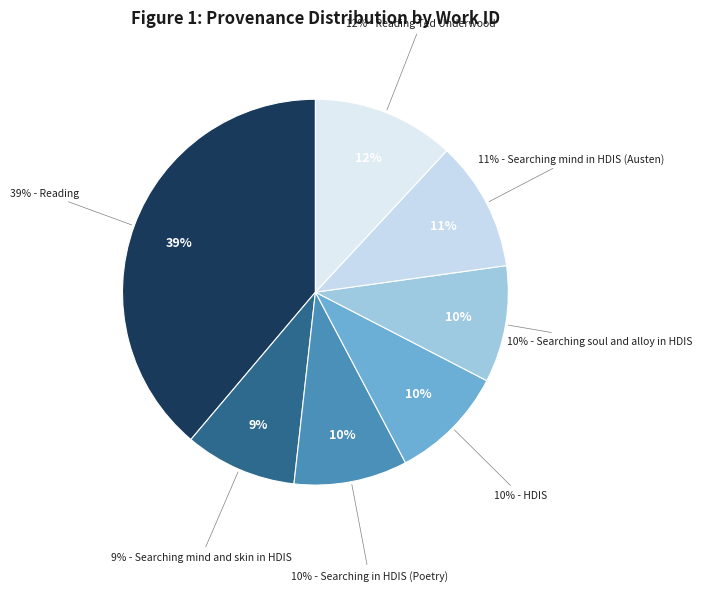

The Searching mind in HDIS (Austen) slice represents 23% of the pie. True or false?

False